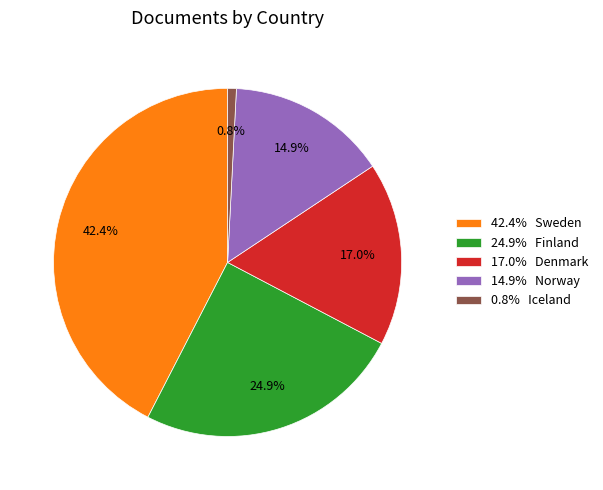

What percentage is NOT represented by 0.8% Iceland?

99.2%